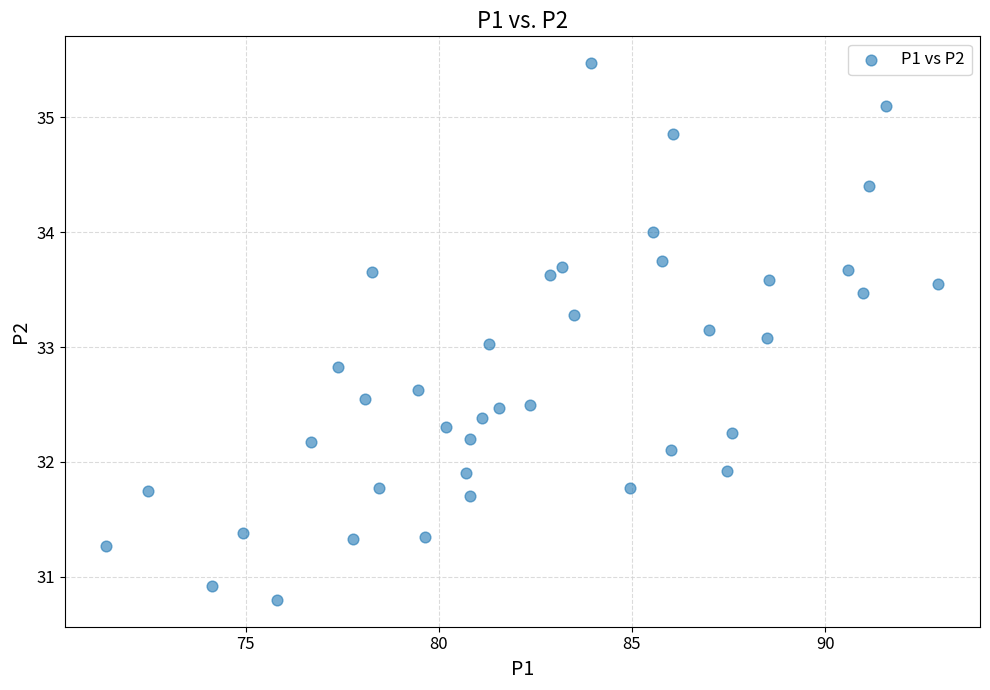

What is the range of X values (max minus min)?

21.5